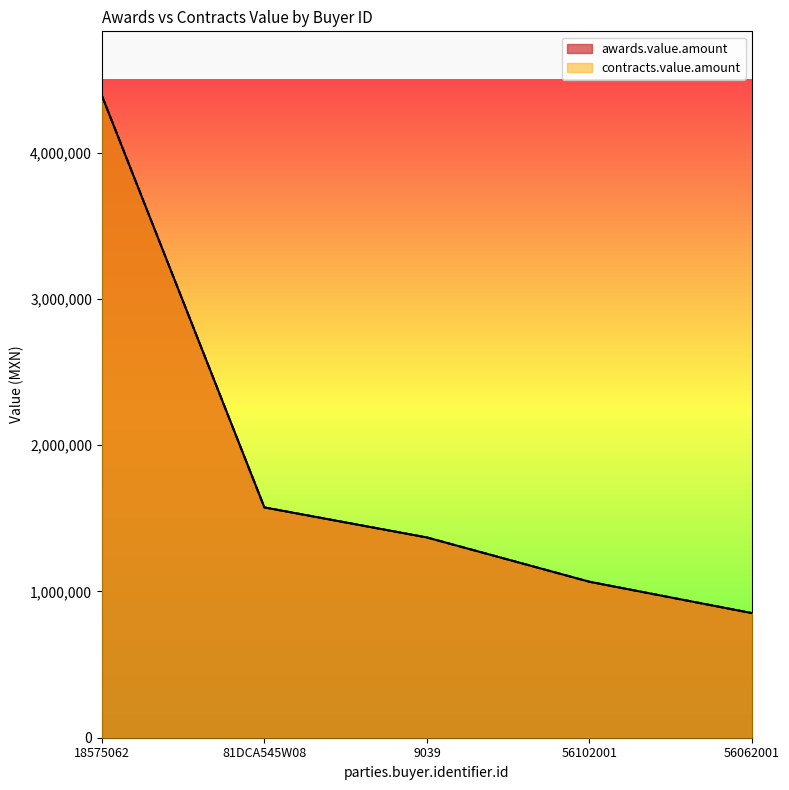

What is the total value across all series at 81DCA545W08?

3148310.0